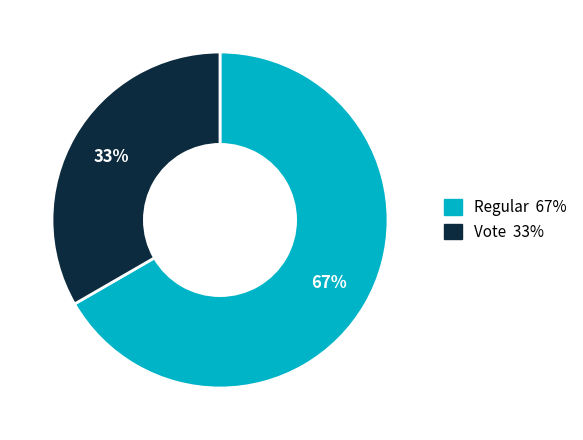

Which category has the smallest portion of the pie?

Vote